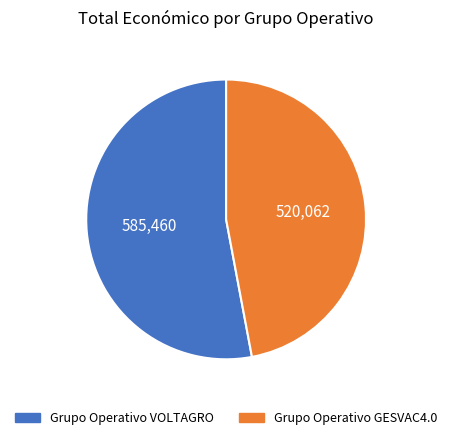

Is the sum of Grupo Operativo GESVAC4.0 and Grupo Operativo VOLTAGRO greater than half?

Yes